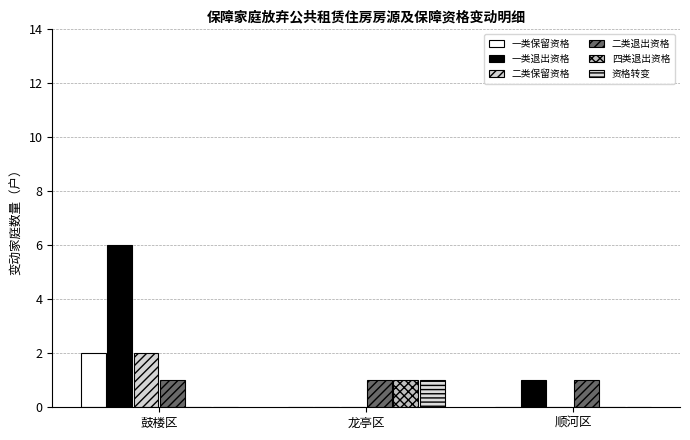

Rank the series by their maximum value, from lowest to highest.

二类退出资格, 四类退出资格, 资格转变, 一类保留资格, 二类保留资格, 一类退出资格